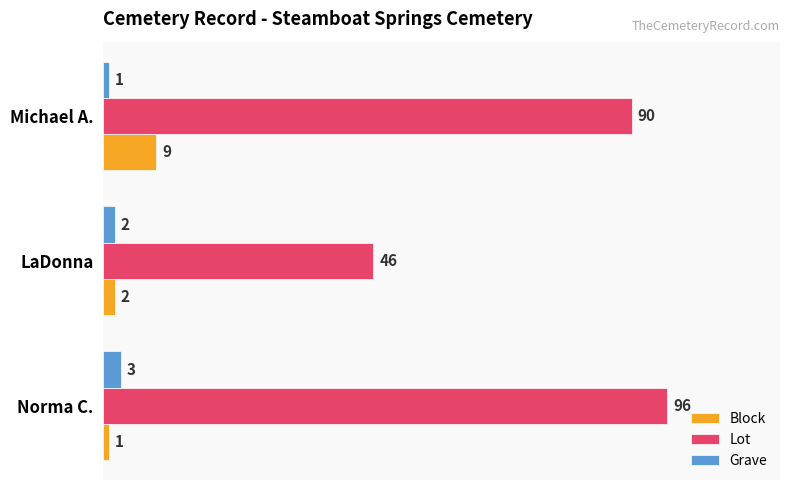

What is the smallest value displayed?

1